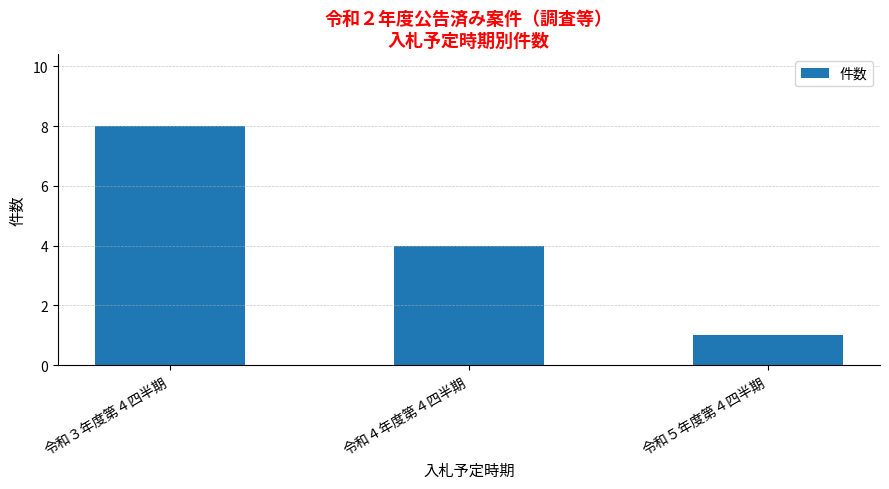

True or false: the data shows 8 at 令和３年度第４四半期.

True